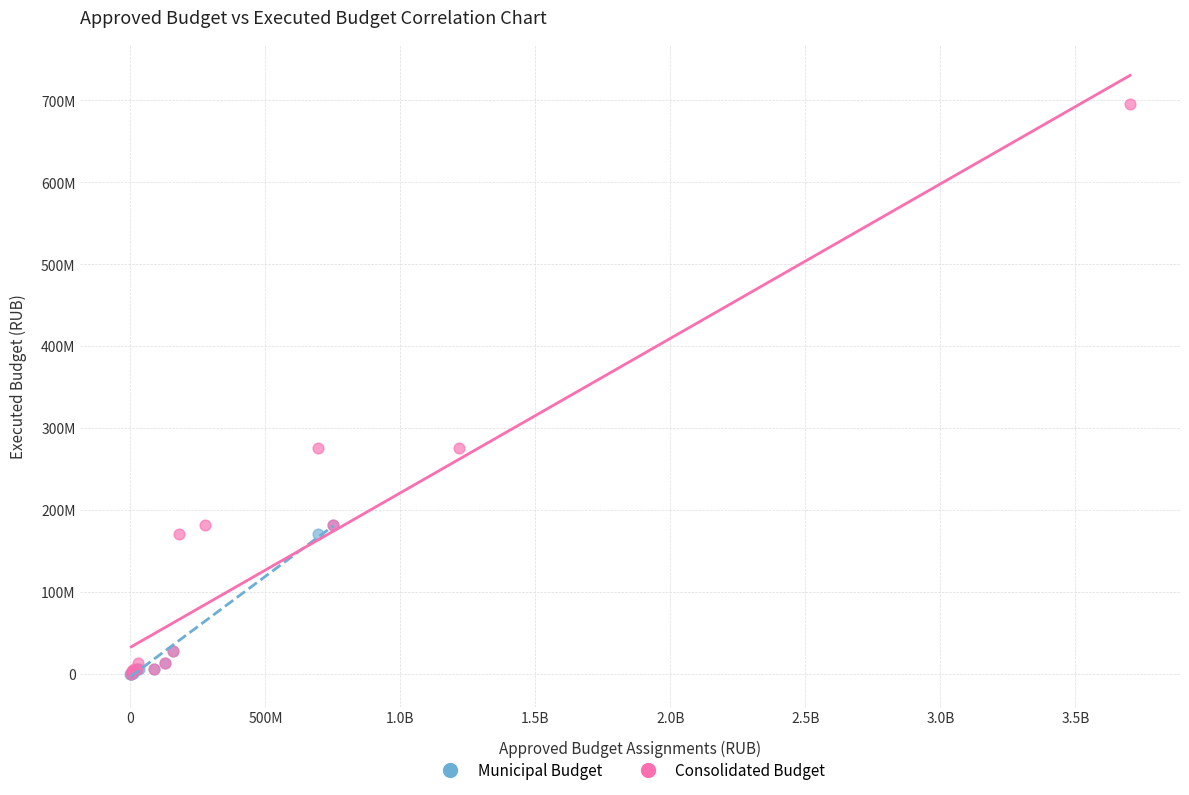

What are all the series names shown in the legend?

Municipal Budget, Consolidated Budget